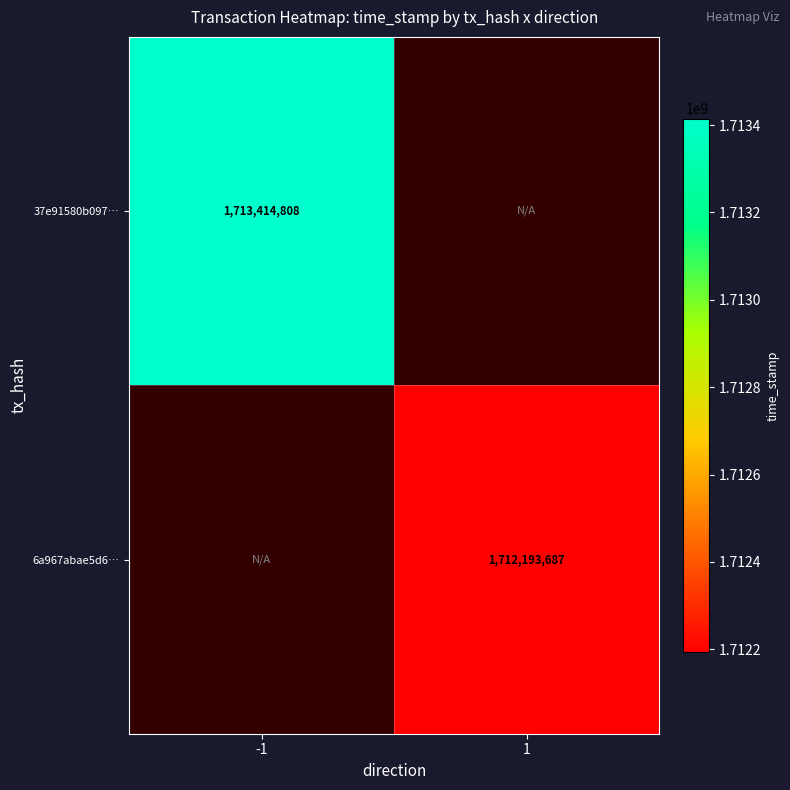

The 6a967abae5d6… series shows 2922907905 at 1. True or false?

False